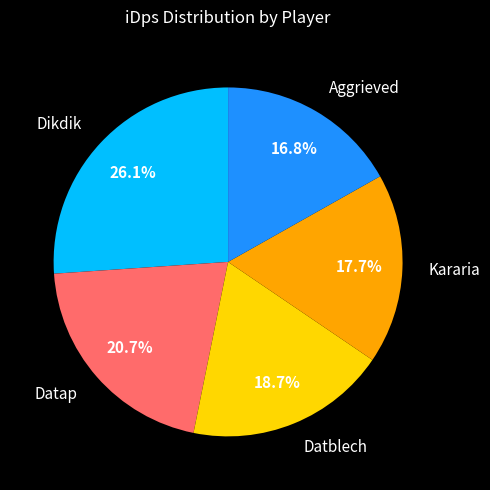

Rank the categories by value from highest to lowest.

Dikdik, Datap, Datblech, Kararia, Aggrieved